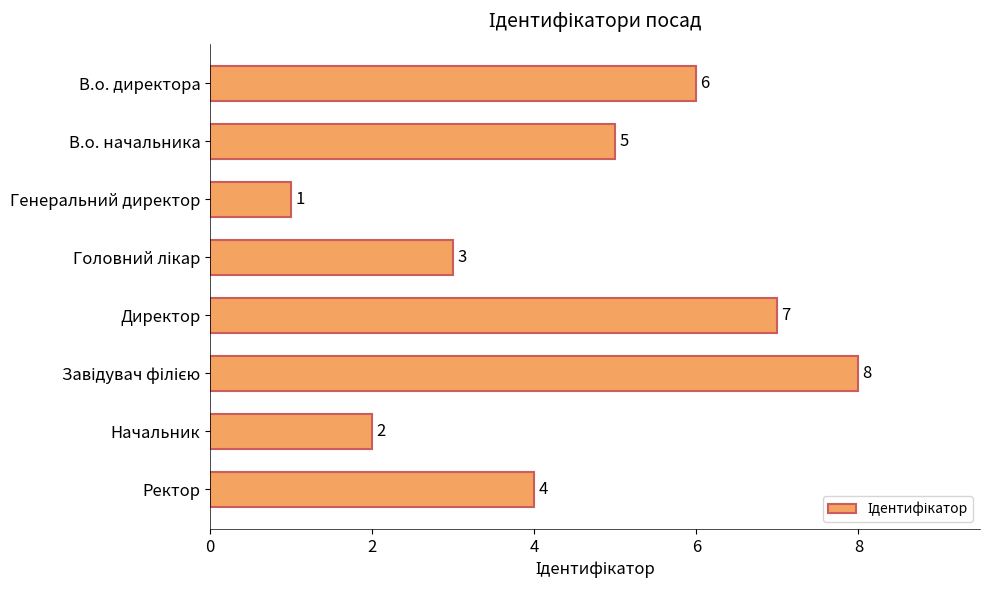

What is the label of the 8th bar from the bottom?

В.о. директора